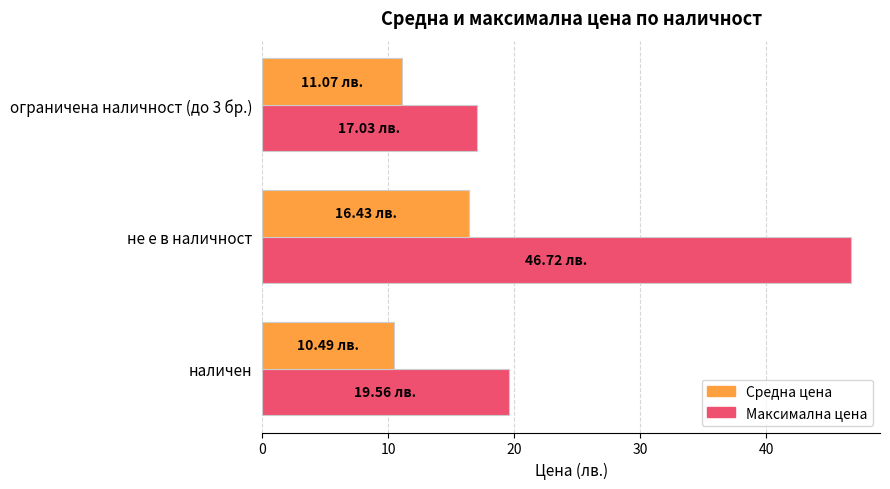

At how many categories does at least one series exceed 45?

1